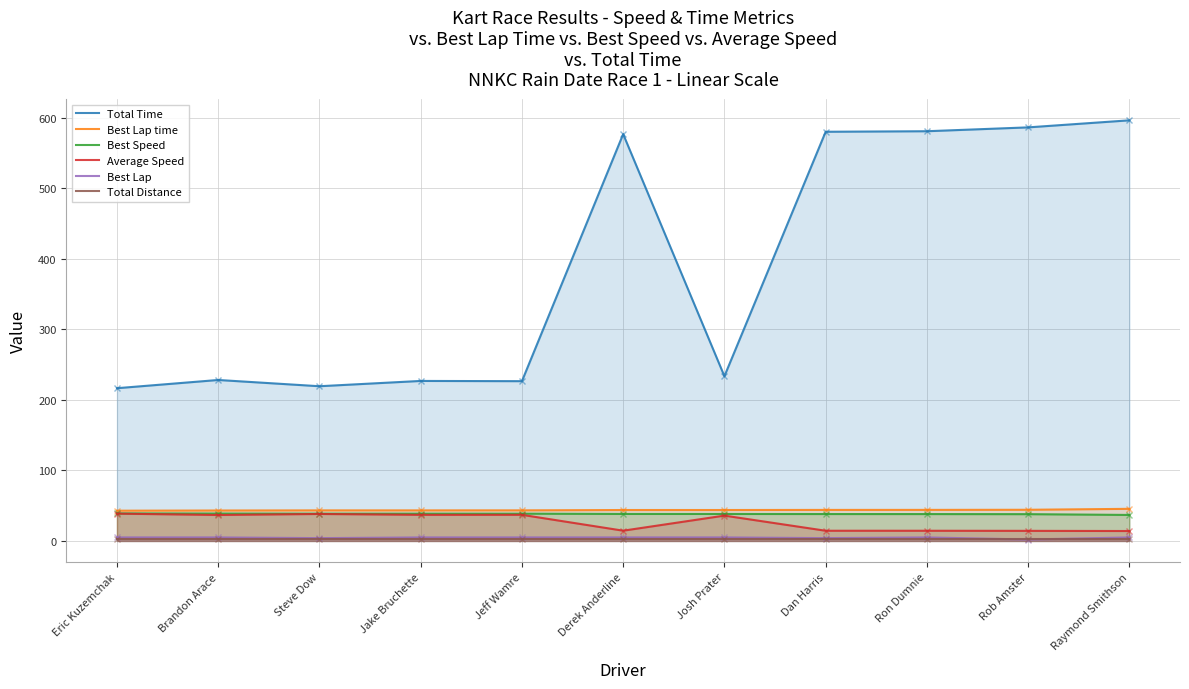

Which series changed the most between Steve Dow and Rob Amster?

Total Time